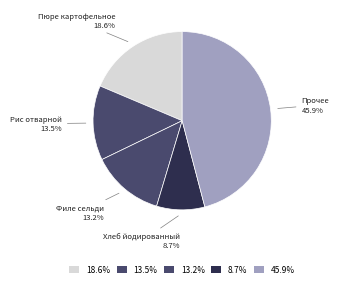

How many segments does this pie chart have?

5